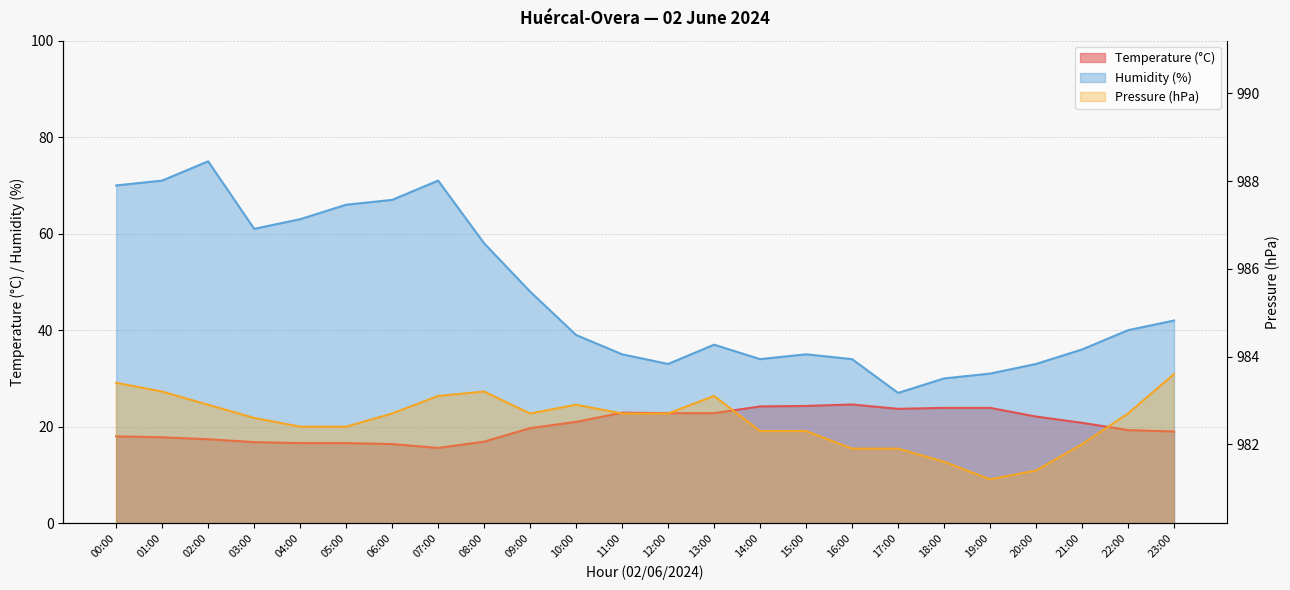

True or false: Humidity (%) and Temperature (°C) cross at least once.

False